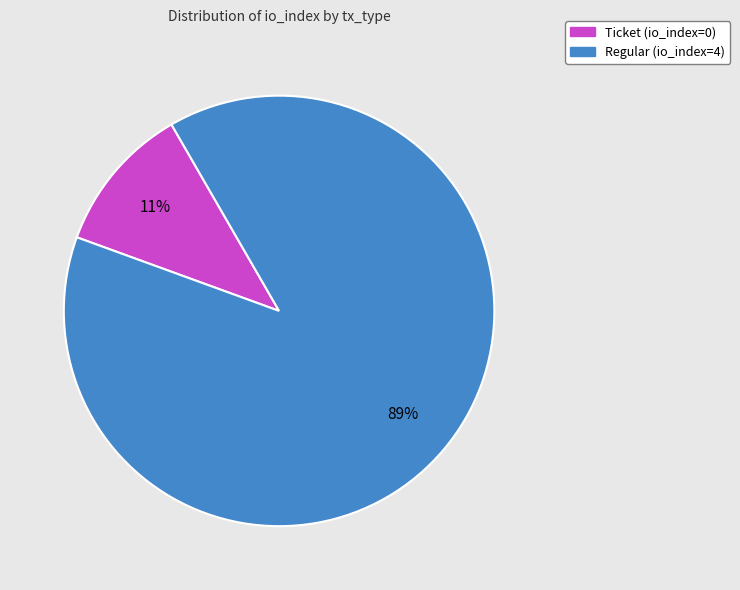

Which slice is the largest?

Regular (io_index=4)